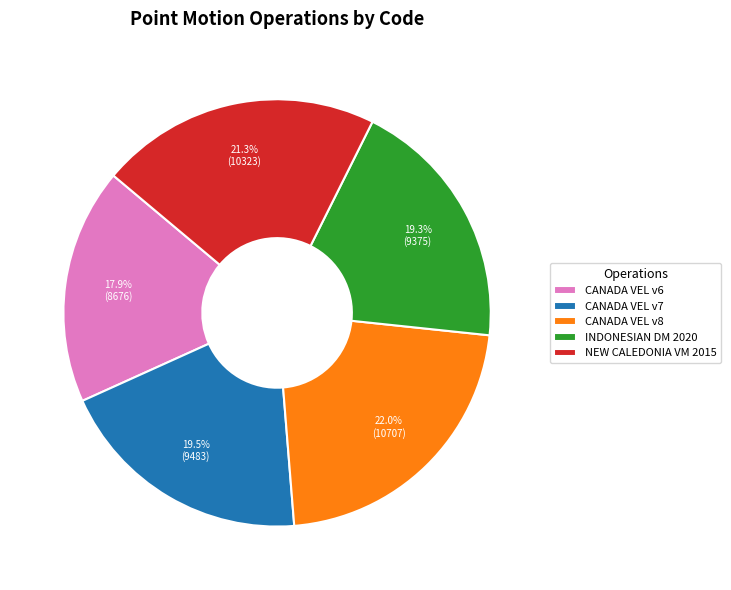

Which category has the biggest portion of the pie?

CANADA VEL v8